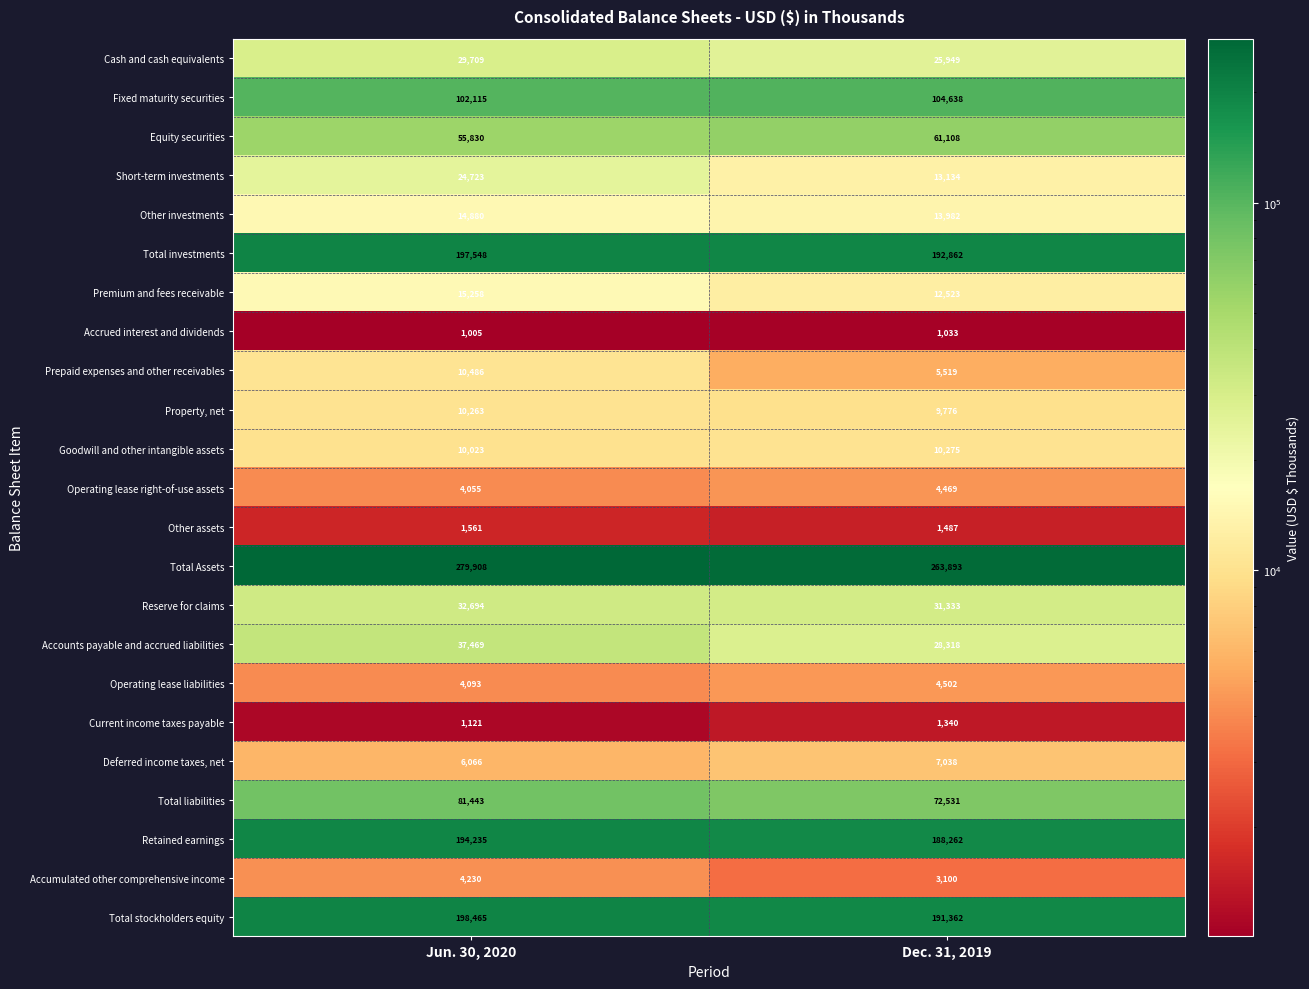

Is it true that Total investments equals 192862 at Dec. 31, 2019?

True